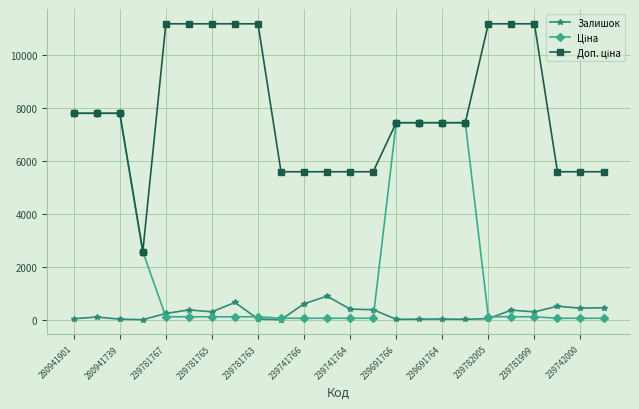

What is the value of the Залишок point at the 21st from the left?

296.0